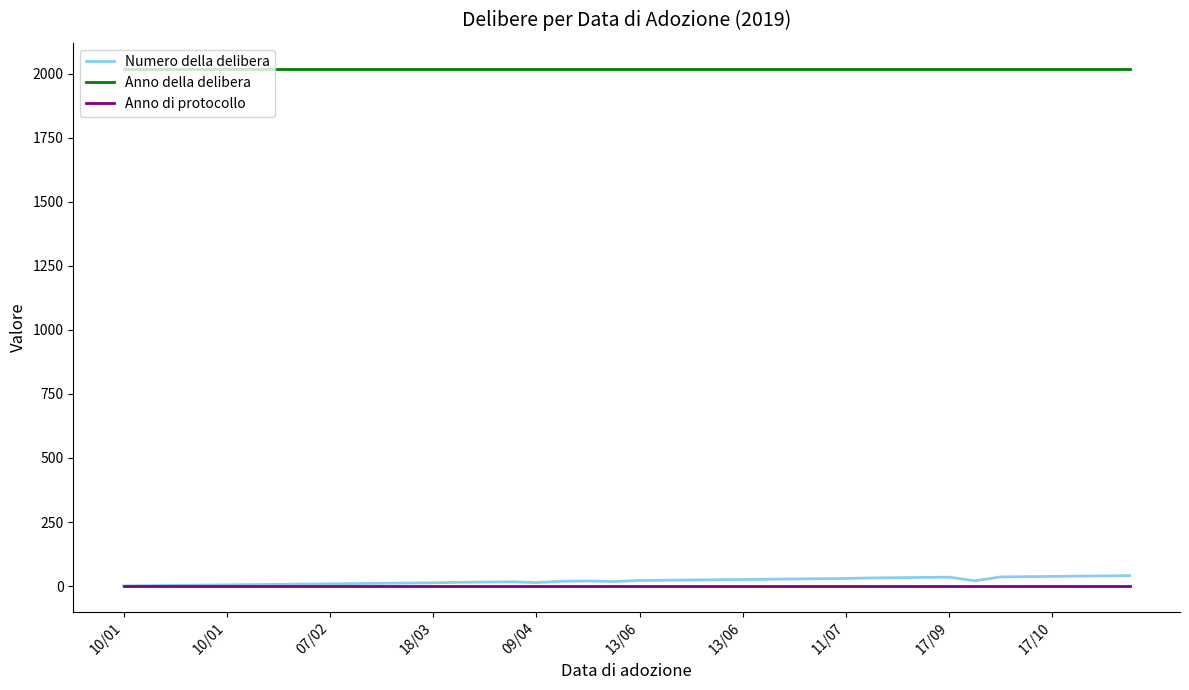

Which series has the largest total across all categories?

Anno della delibera